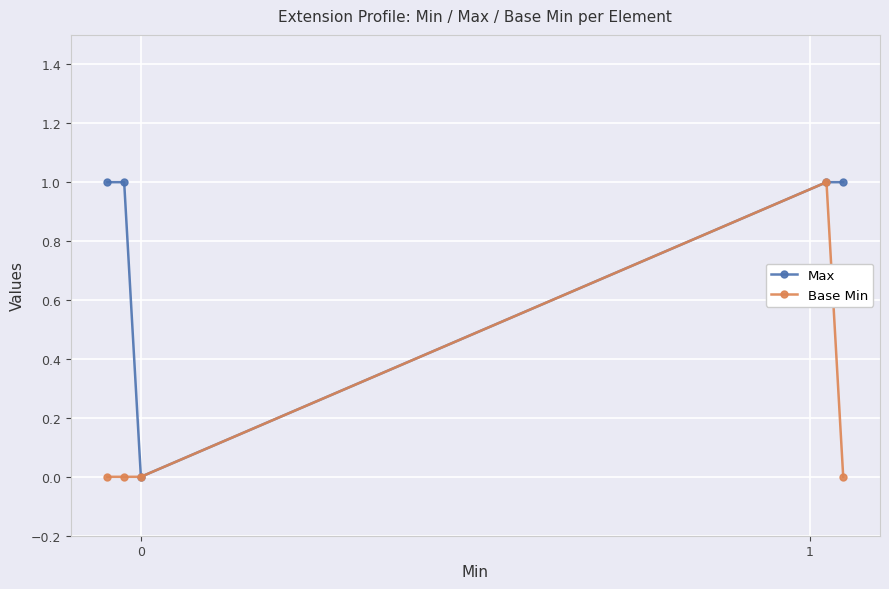

At which category is the sum across all series the highest?

3